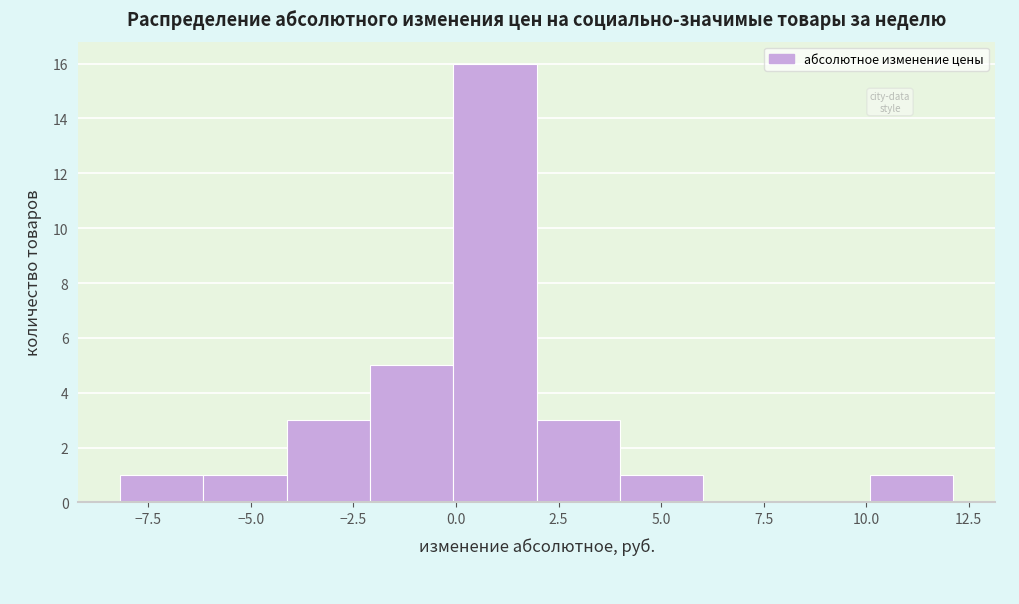

Reading left to right, list every bar in this chart as the range it spans on the x-axis followed by its height. Neither the bar edges nor the heights are printed on the chart, so give them approximately, as read against the axes.

-8 to -6: 1
-6 to -4: 1
-4 to -2: 3
-2 to 0: 5
0 to 2: 16
2 to 4: 3
4 to 6: 1
6 to 8: 0
8 to 10: 0
10 to 12: 1